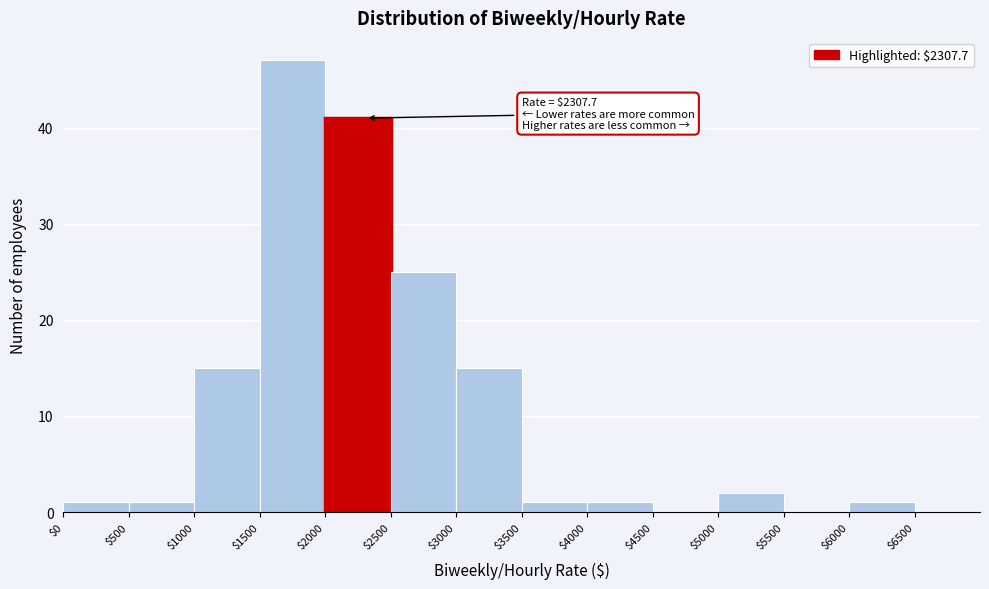

Over which range of the x-axis is the bar tallest?

$1500 to $2000